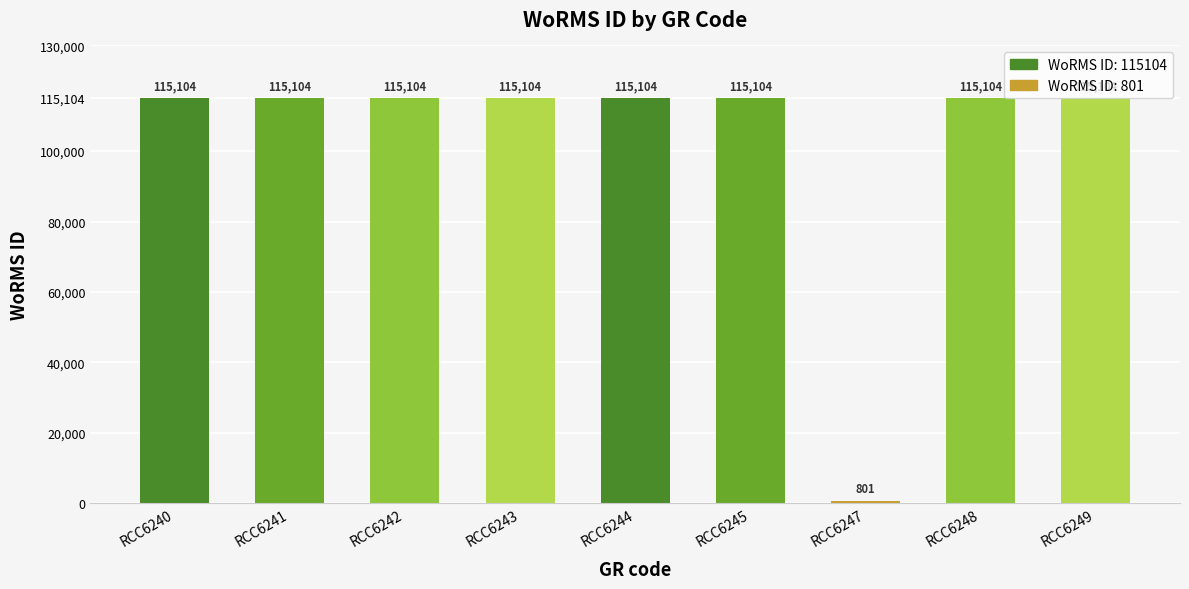

At which category does the chart reach its peak across all series?

RCC6240